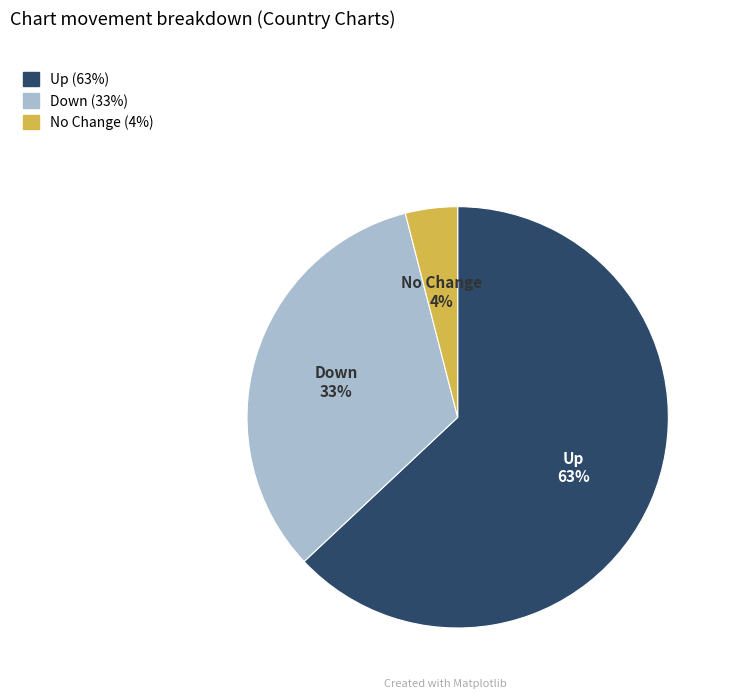

Is there any slice that represents more than half of the pie?

Yes